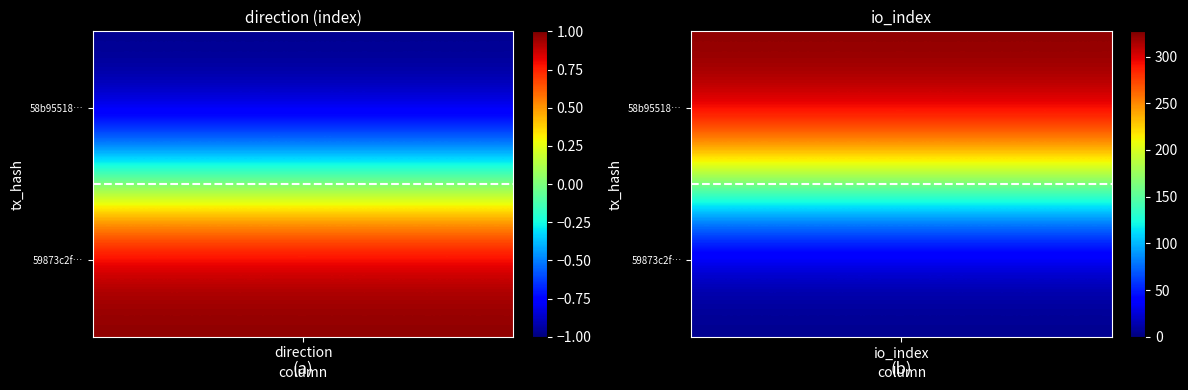

Reading left to right, transcribe all the data shown in this chart.

58b95518f80bc362ff29eb9a801e68c01806571: 0=-1	1=327
59873c2f557cda49076e51687f9b72c2bd734ed: 0=1	1=0